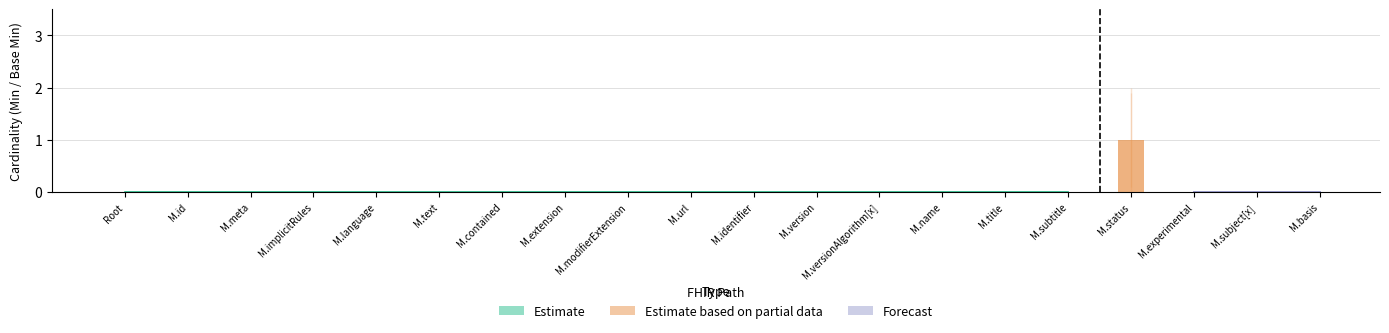

How many data points in Base Min are above 0?

1